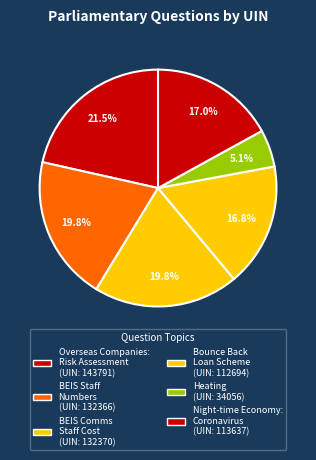

How many segments does this pie chart have?

6